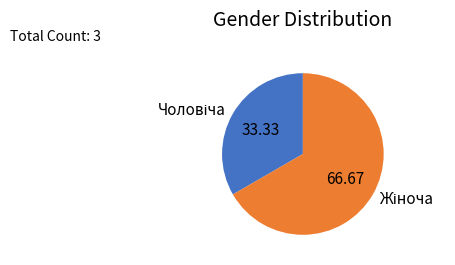

Does any single category account for the majority?

Yes